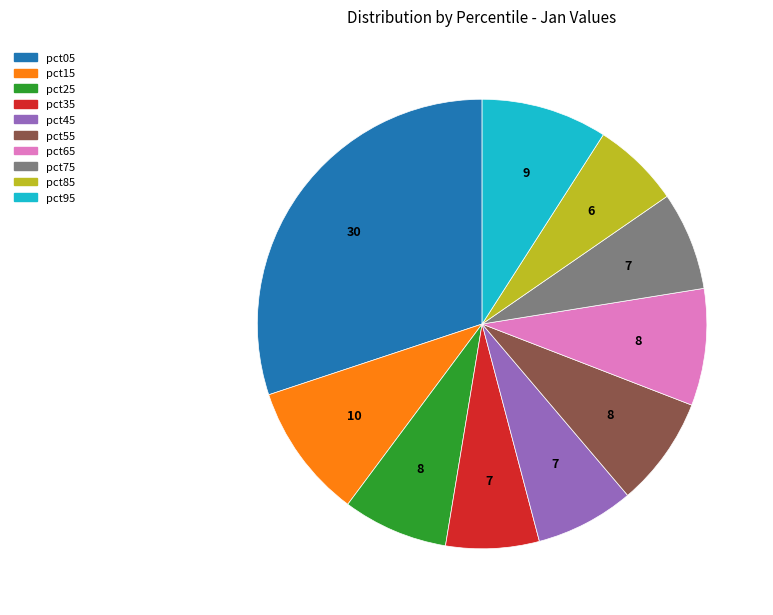

Approximately how many times larger is the value at pct55 compared to pct05?

0.3